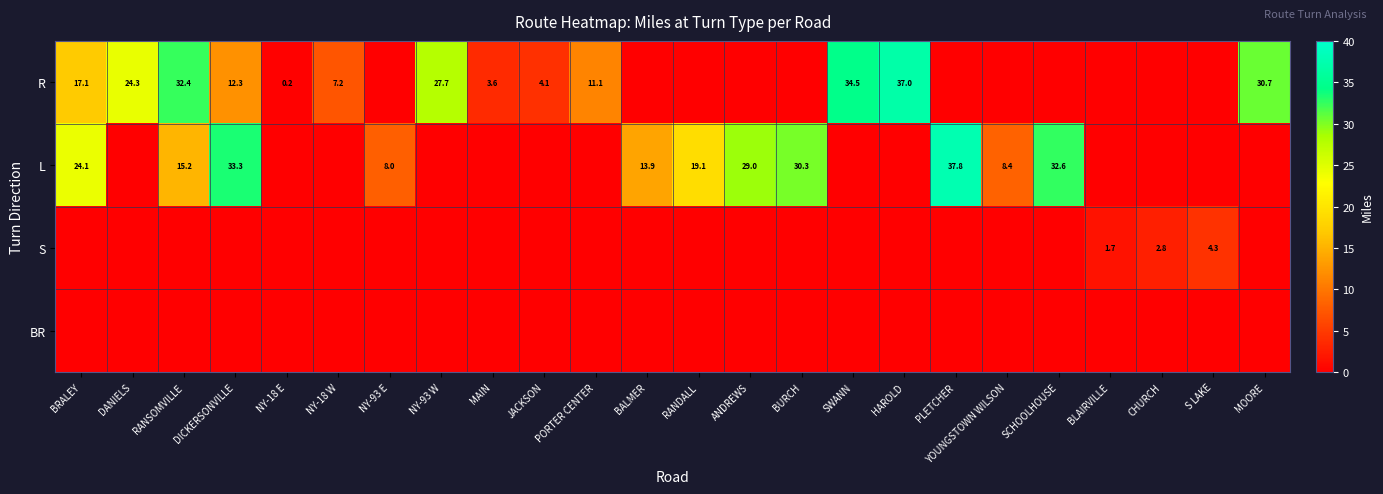

True or false: L has a value of 24.1 at BRALEY.

True